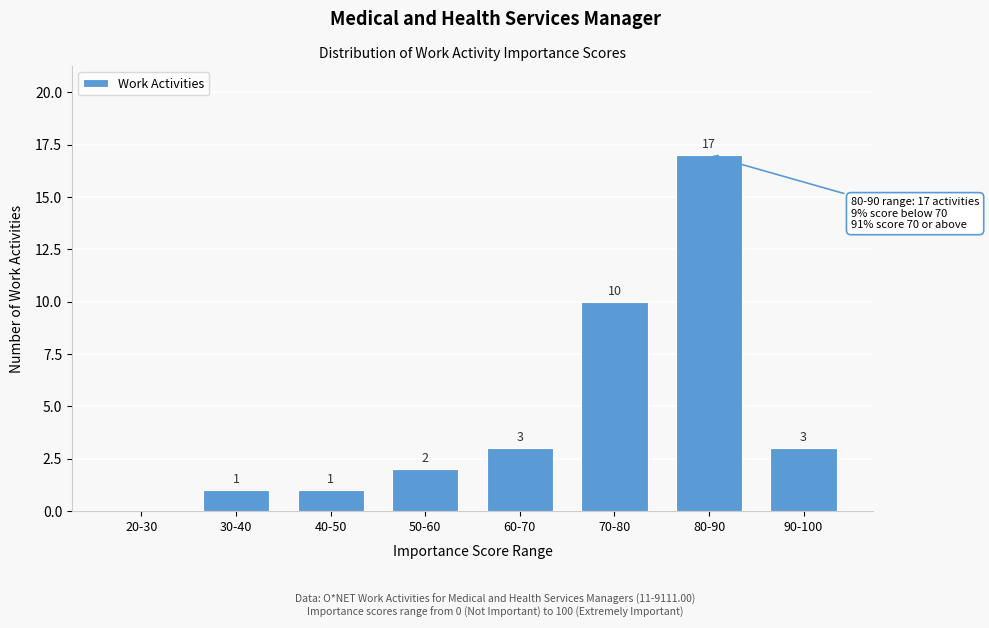

Reading left to right, list all the values displayed in this chart.

20-30=0	30-40=1	40-50=1	50-60=2	60-70=3	70-80=10	80-90=17	90-100=3